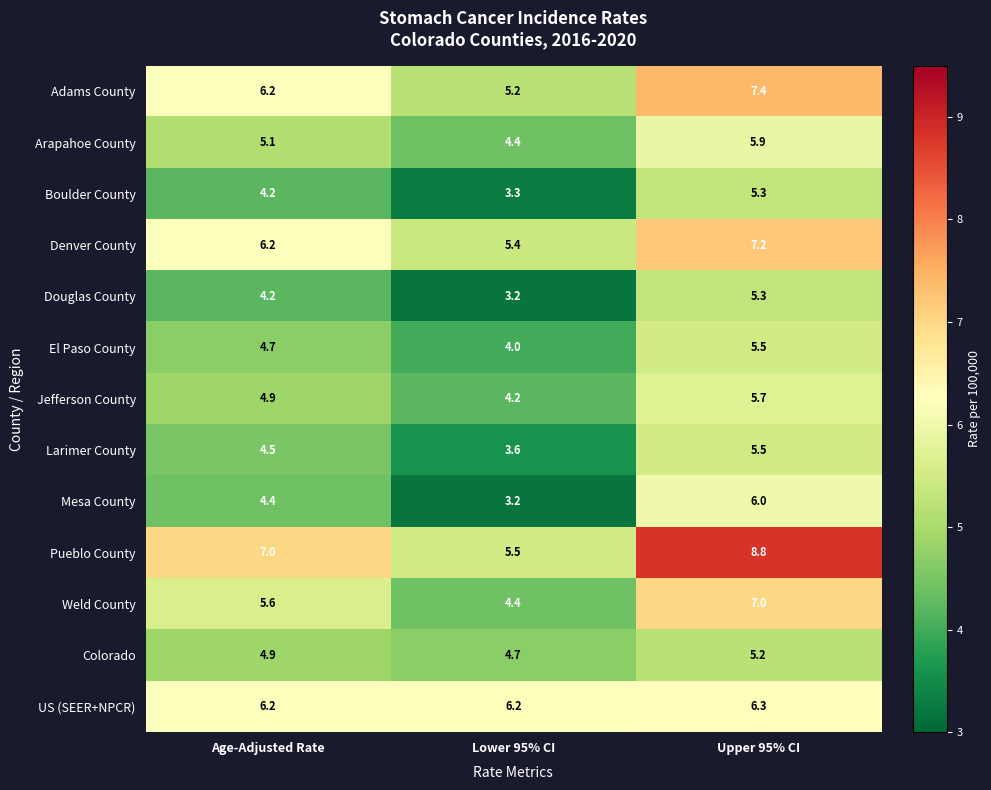

Between Age-Adjusted Rate and Upper 95% CI, which series saw the biggest shift?

Pueblo County